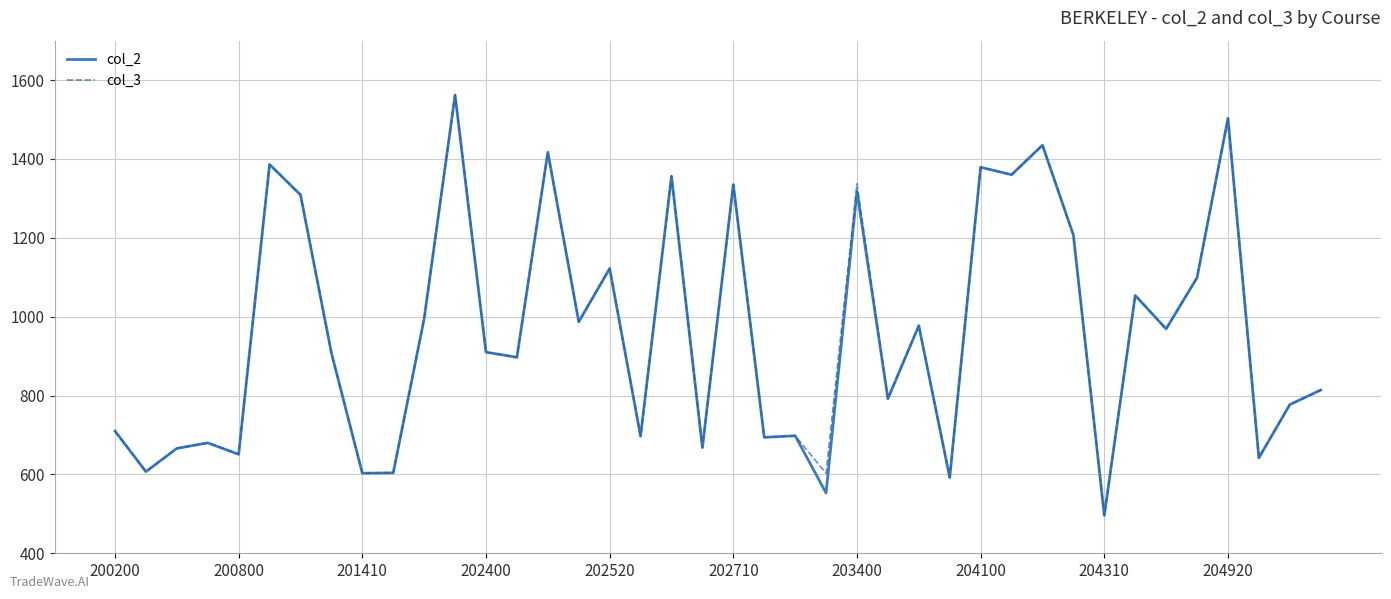

What is the difference between the maximum and minimum values in the col_3 series?

1067